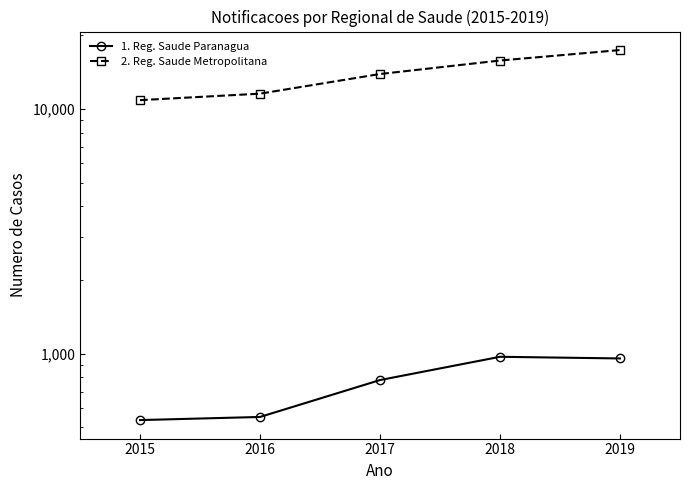

What are all the series names shown in the legend?

1. Reg. Saude Paranagua, 2. Reg. Saude Metropolitana